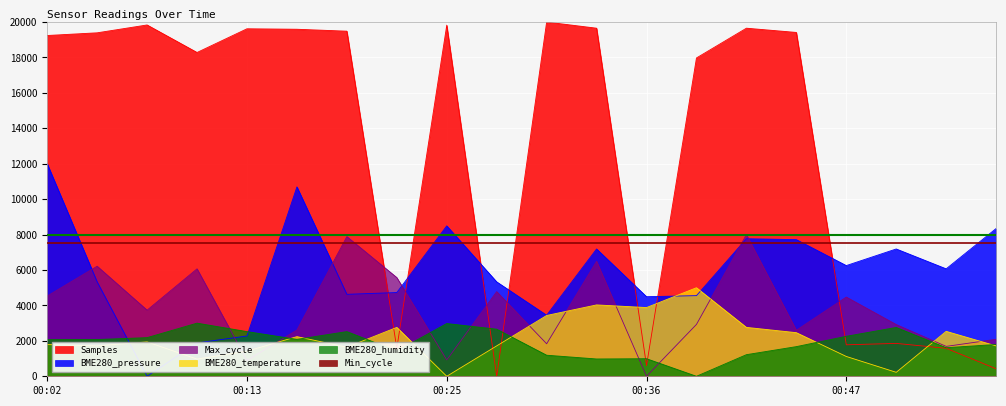

At which category does BME280_pressure reach its first local valley?

00:08